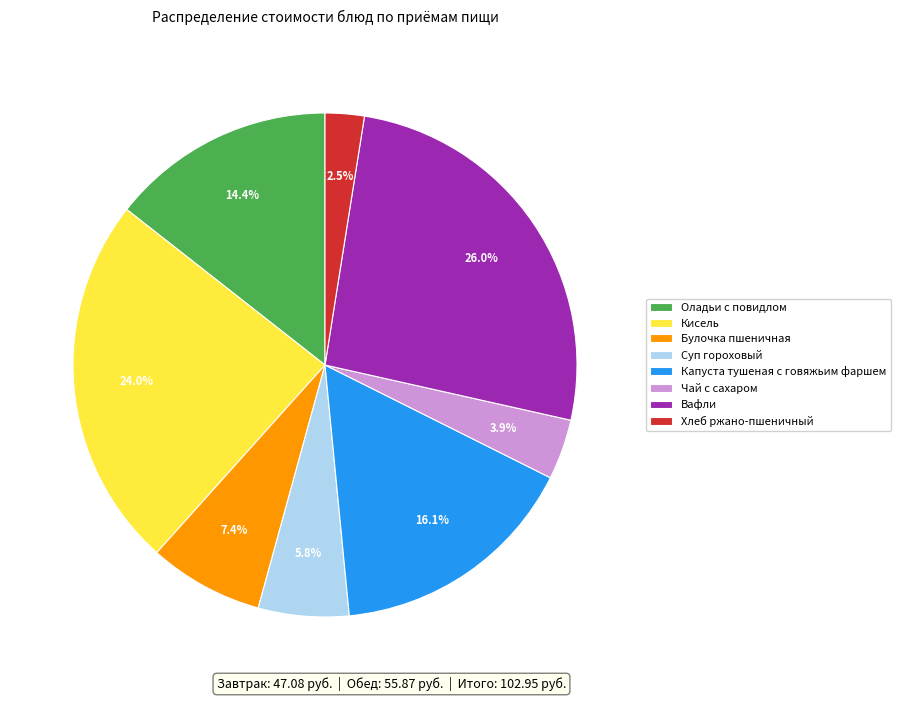

Which slice is the smallest?

Хлеб ржано-пшеничный